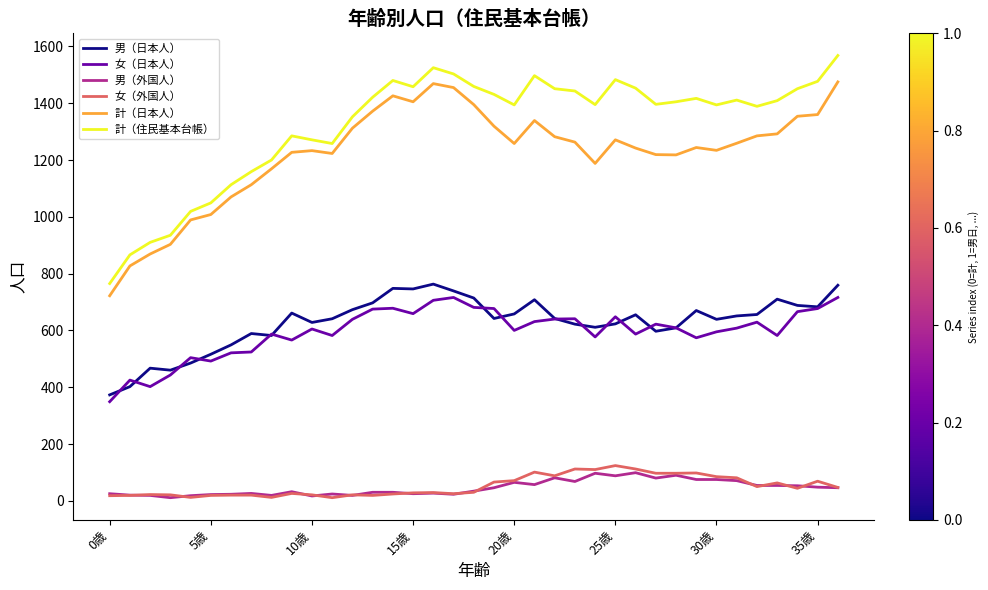

Which series has the largest total across all categories?

計（住民基本台帳）